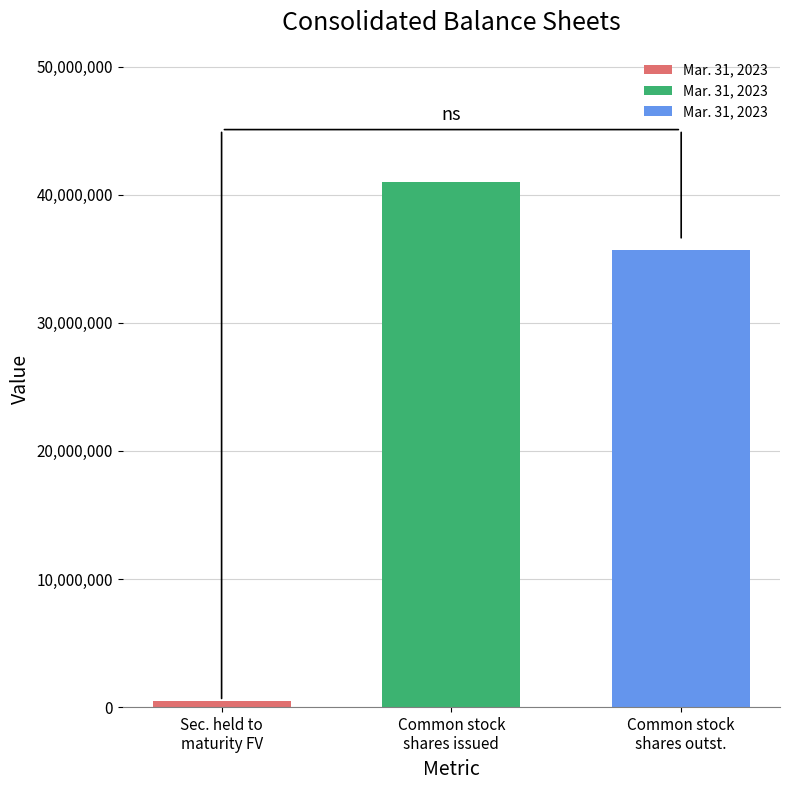

What is the greatest value displayed?

40986990